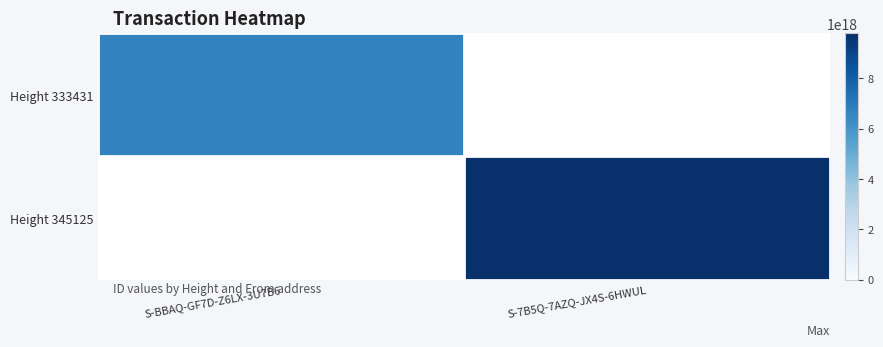

Rank the series at S-7B5Q-7AZQ-JX4S-6HWUL from highest to lowest value.

Height 333431, Height 345125